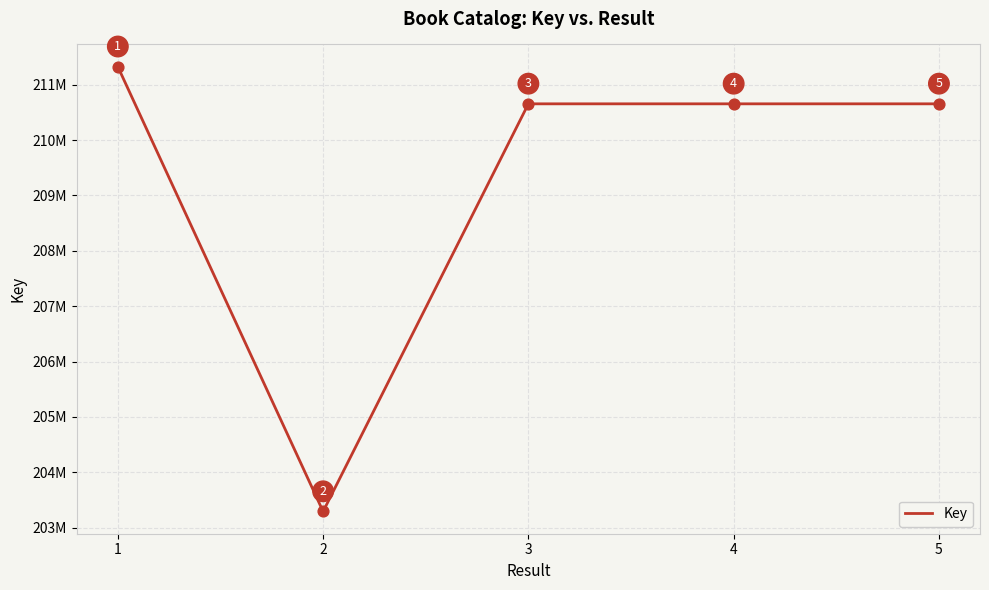

Approximately how many times larger is the value at 3 compared to 4?

1.0